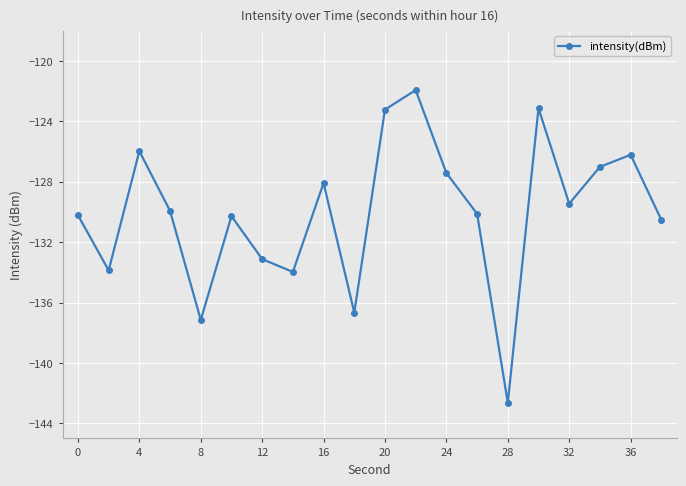

What is the difference between the maximum and minimum values?

20.7